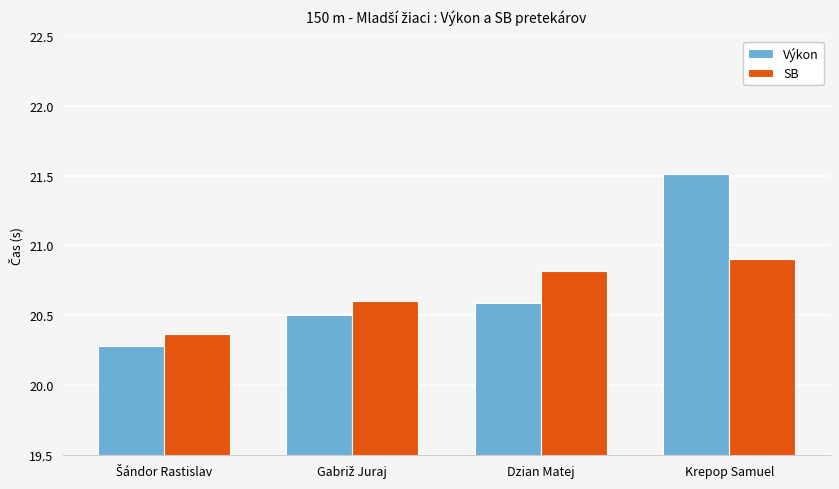

Are the bars horizontal?

No